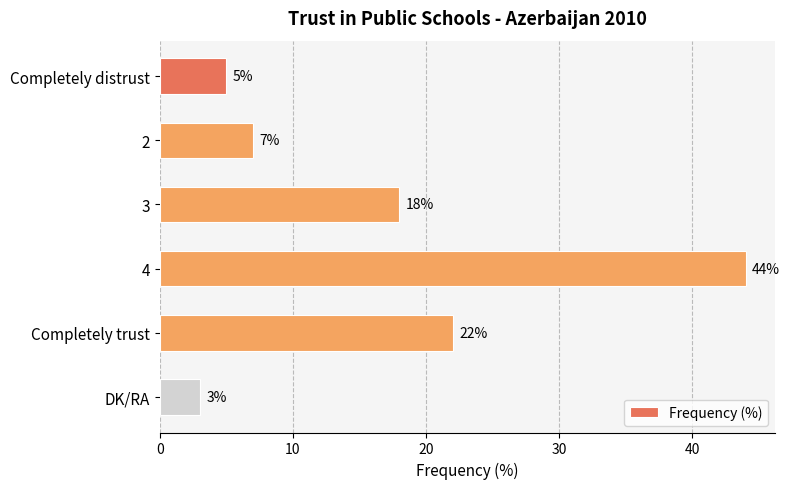

At which category does the chart reach its minimum across all series?

DK/RA